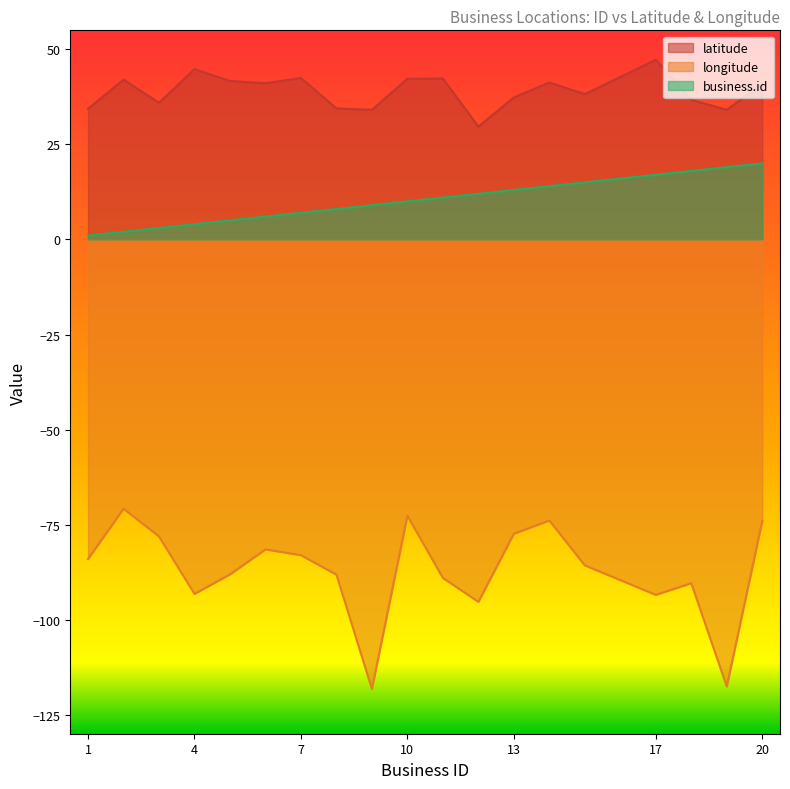

How many lines are shown in the chart?

3